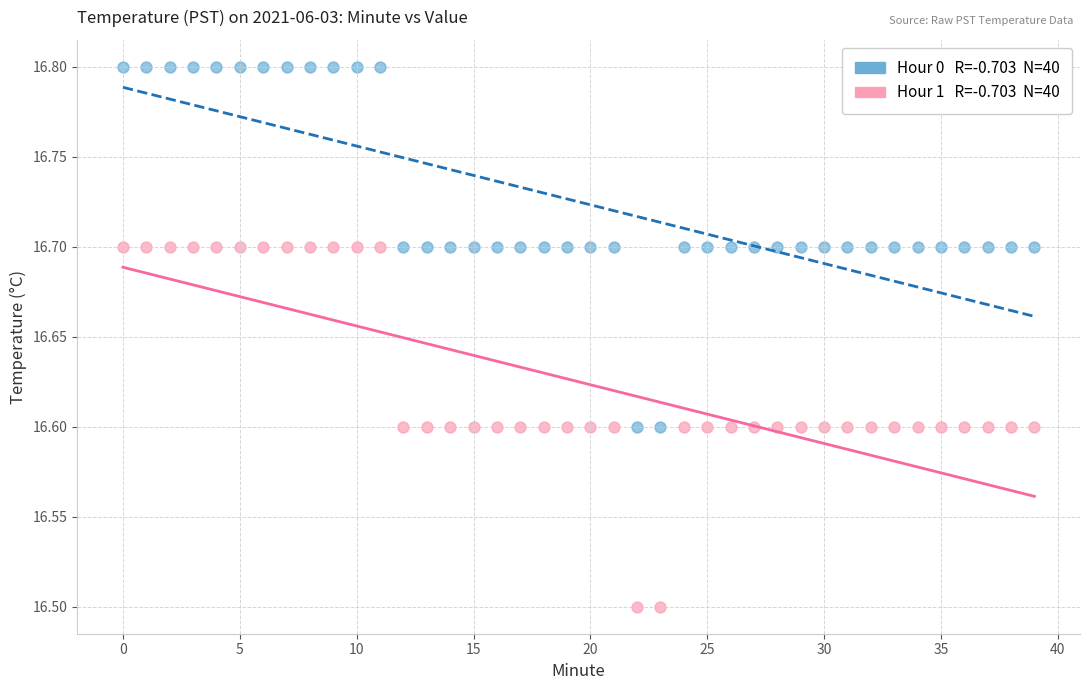

Across all data points, what is the range of Y values (max minus min)?

0.3